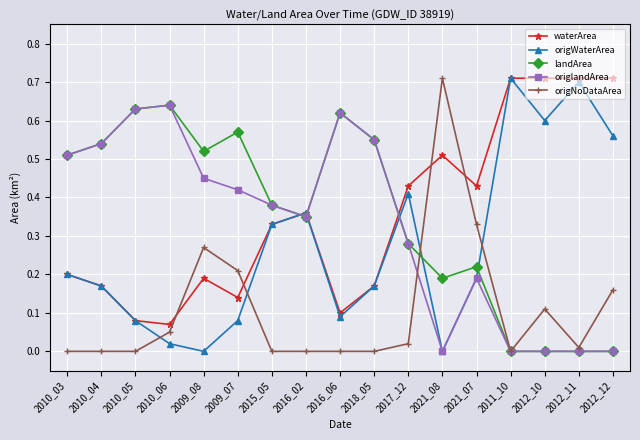

At 2009_08, list the series in order from largest to smallest.

landArea, origlandArea, origNoDataArea, waterArea, origWaterArea